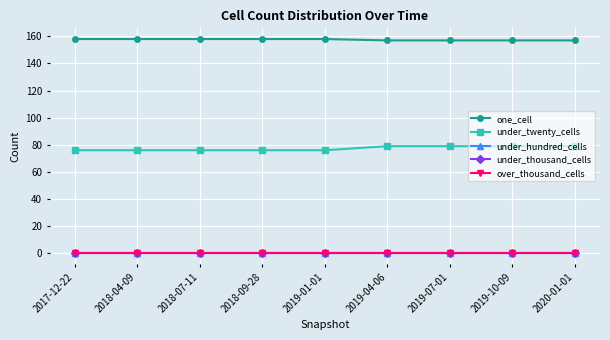

Which category has the lowest value in the under_hundred_cells series?

2017-12-22